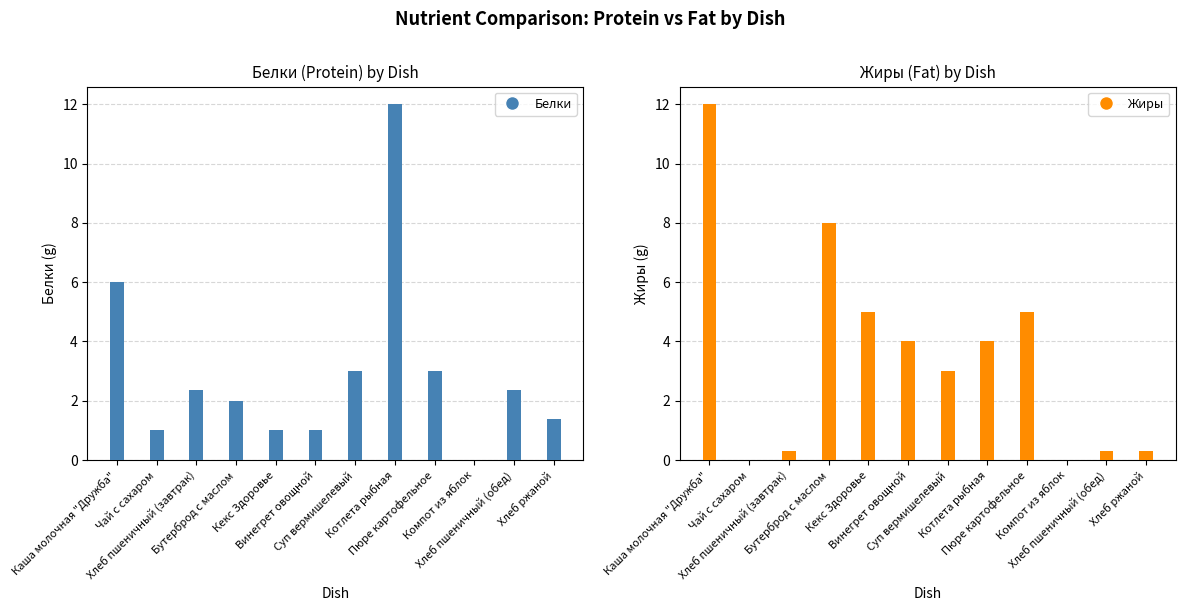

What is the label of the 4th bar from the left?

Бутерброд с маслом